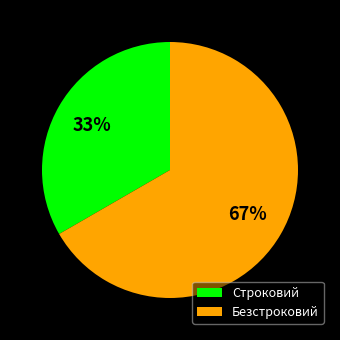

To the nearest percent, what is the combined percentage of Строковий and Безстроковий?

100%